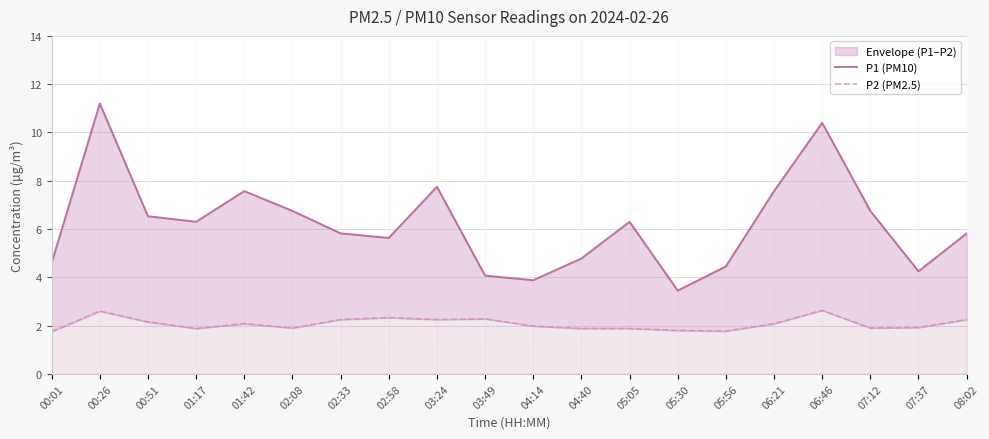

Reading right to left, transcribe all the data shown in this chart.

P1 (PM10): 08:02=5.8	07:37=4.2	07:12=6.8	06:46=10.4	06:21=7.6	05:56=4.5	05:30=3.5	05:05=6.3	04:40=4.8	04:14=3.9	03:49=4.1	03:24=7.8	02:58=5.6	02:33=5.8	02:08=6.8	01:42=7.6	01:17=6.3	00:51=6.5	00:26=11.2	00:01=4.6
P2 (PM2.5): 08:02=2.2	07:37=1.9	07:12=1.9	06:46=2.6	06:21=2.1	05:56=1.8	05:30=1.8	05:05=1.9	04:40=1.9	04:14=2.0	03:49=2.3	03:24=2.2	02:58=2.3	02:33=2.2	02:08=1.9	01:42=2.1	01:17=1.9	00:51=2.1	00:26=2.6	00:01=1.8